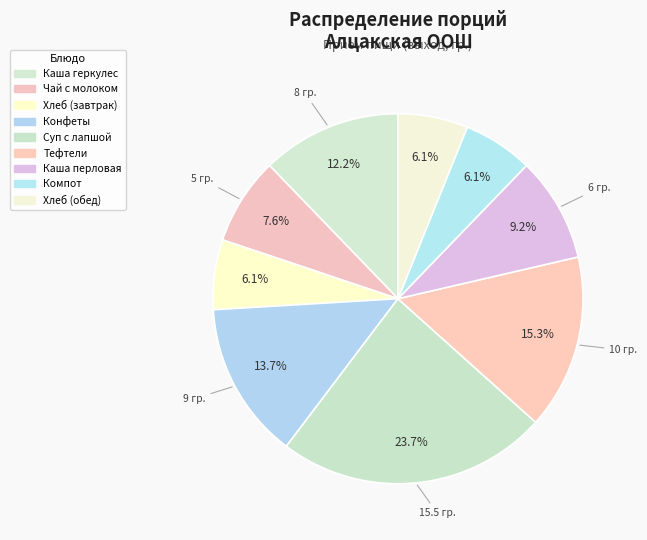

Between Каша геркулес and Хлеб (завтрак), which is larger?

Каша геркулес